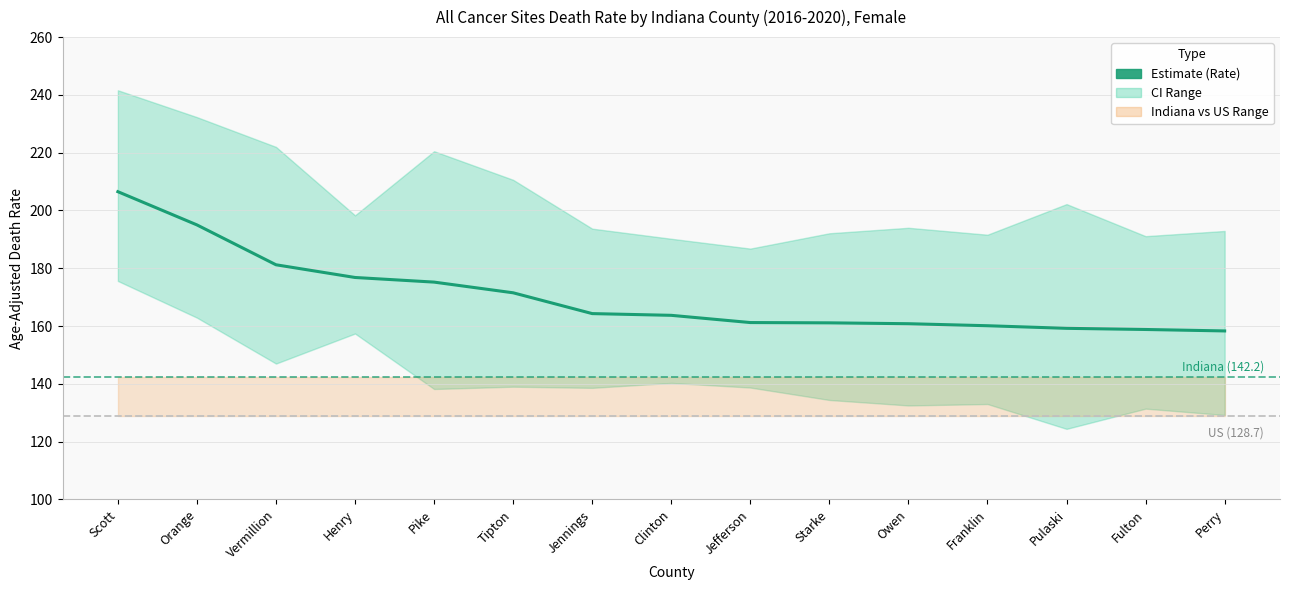

What is the label of the 14th point from the left?

Fulton